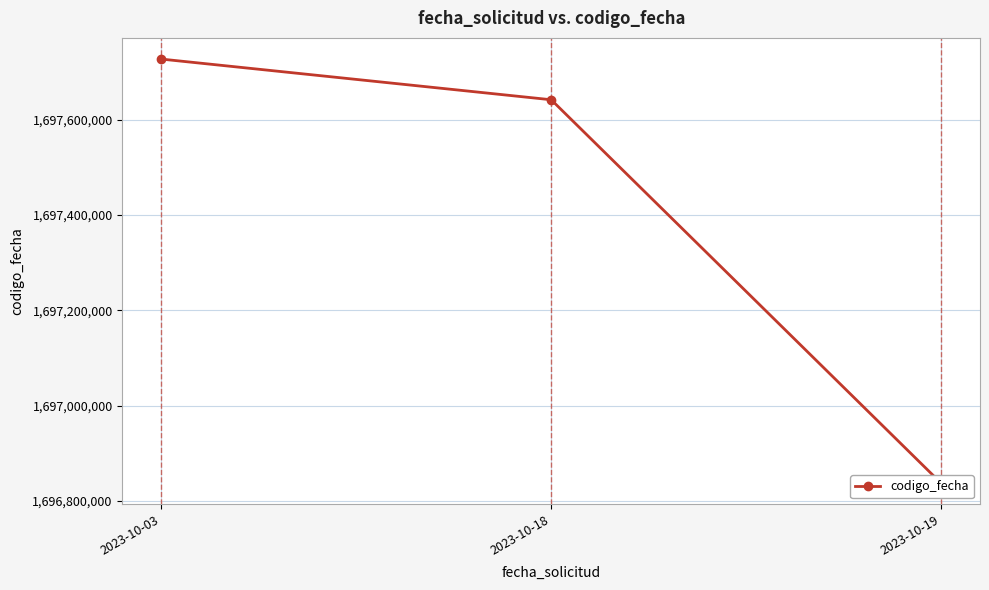

How many data points are above 1697641600?

1